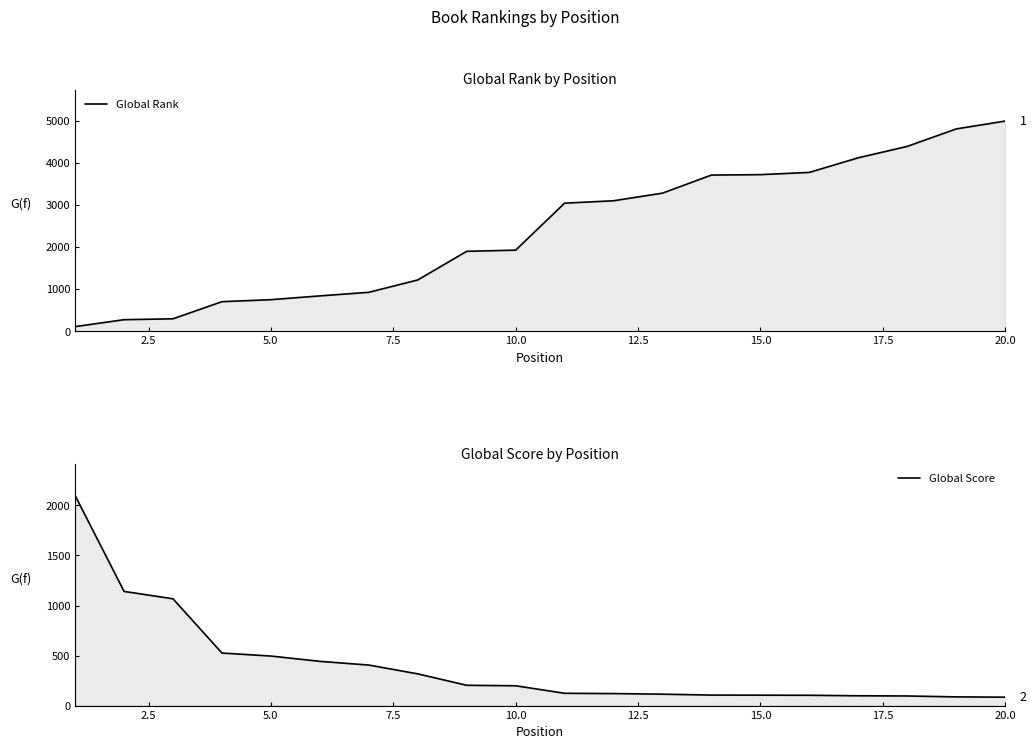

List the series in order of their overall mean, highest first.

Global Rank, Global Score